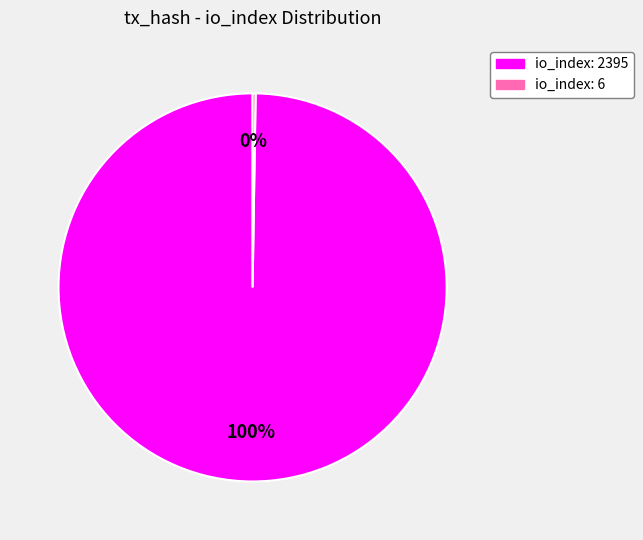

Which slice is the largest?

io_index: 2395